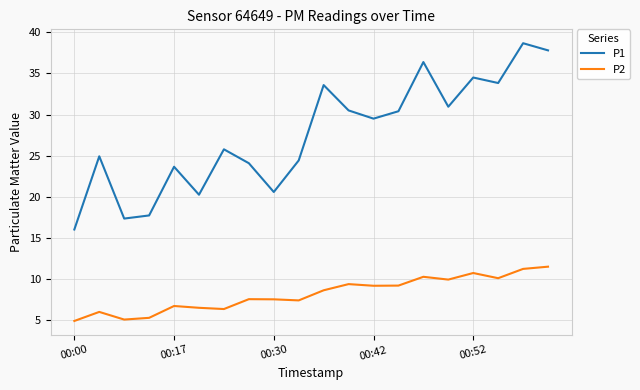

Which series has the largest range (max minus min)?

P1